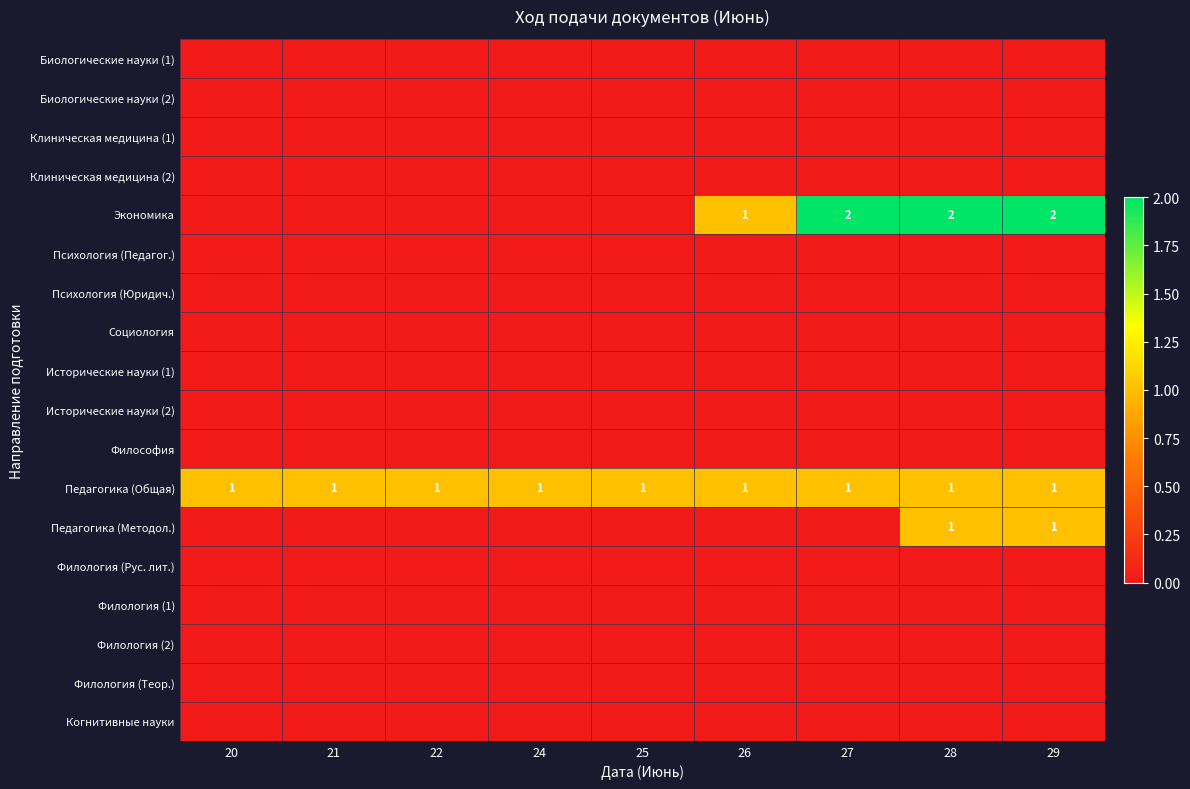

At how many categories does at least one series exceed 0?

9